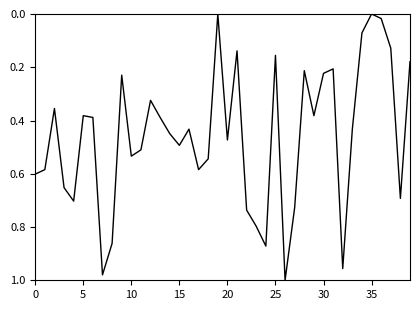

How many interior local peaks (higher than both neighbors) does the data have?

11